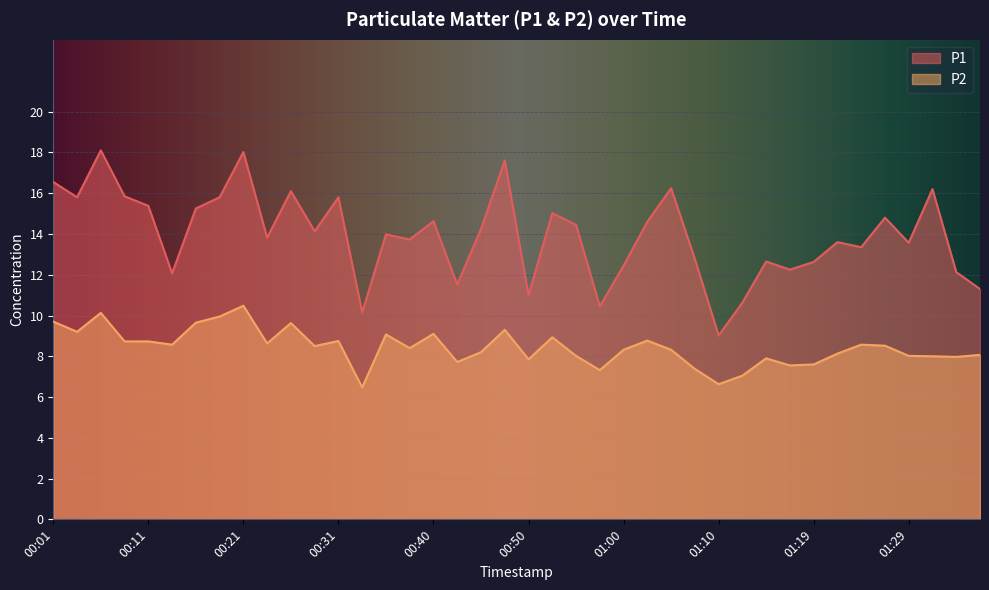

What is the minimum value for P2?

6.5